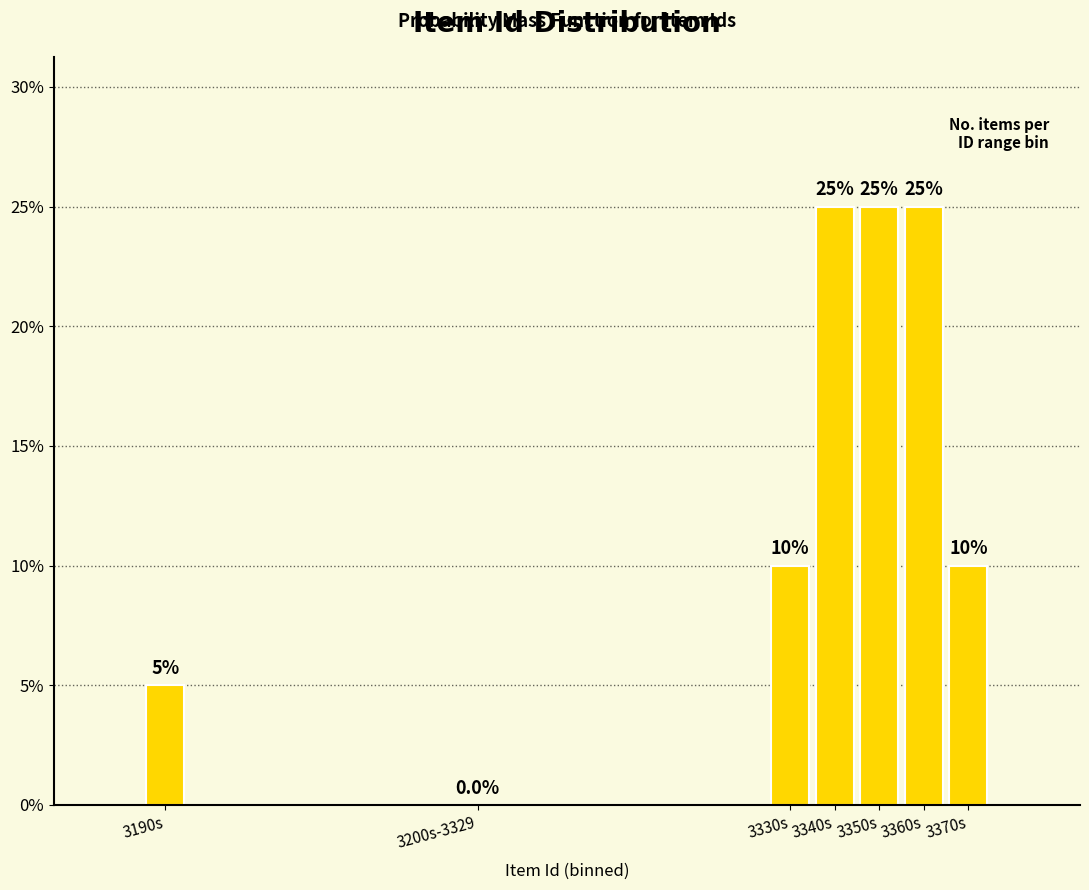

Reading right to left, extract all data points from this chart.

3370s=10	3360s=25	3350s=25	3340s=25	3330s=10	3200s-3329=0	3190s=5